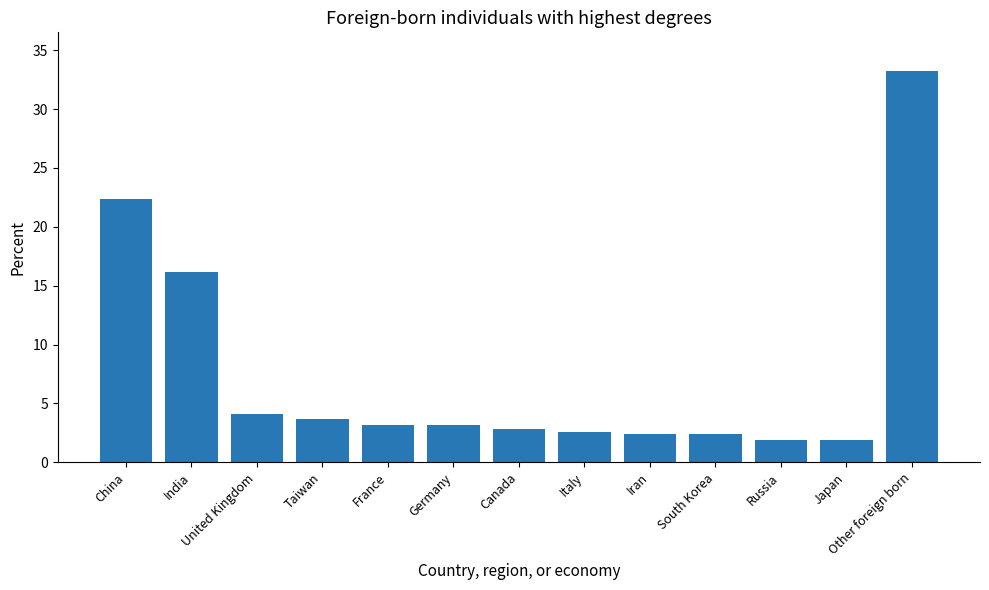

What is the smallest value displayed?

1.9